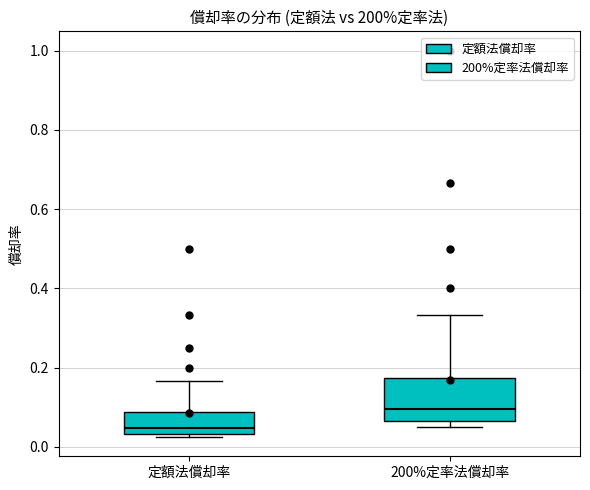

Which box's median line is the highest?

200%定率法償却率